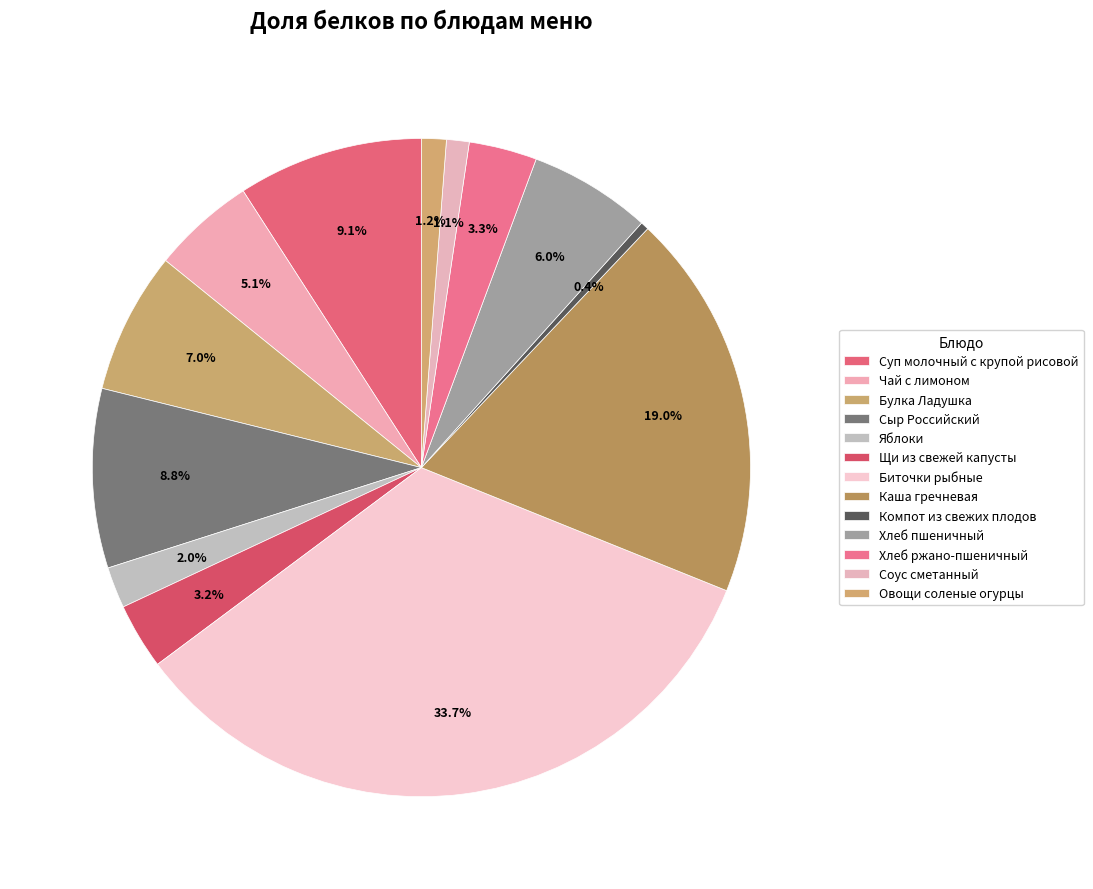

How many segments does this pie chart have?

13